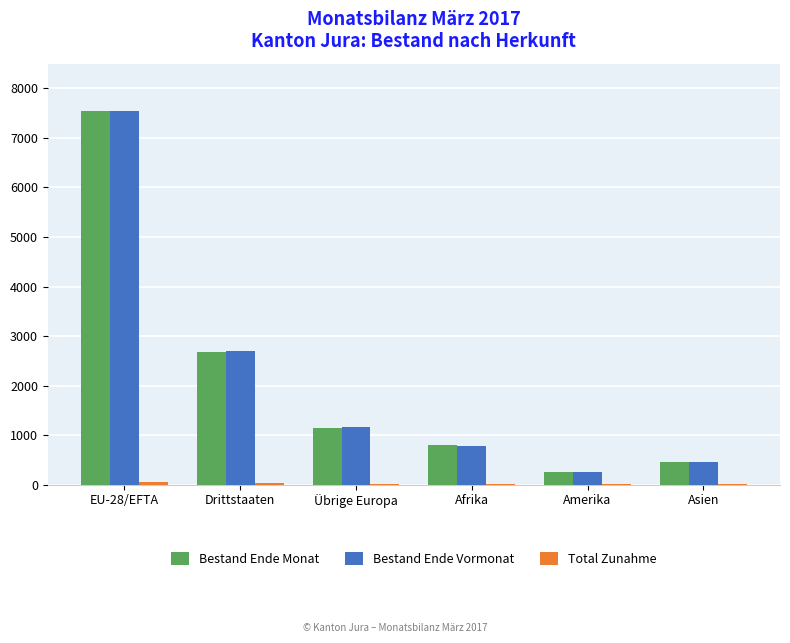

Is the value of Bestand Ende Vormonat at Asien greater than the value of Bestand Ende Monat at Amerika?

Yes